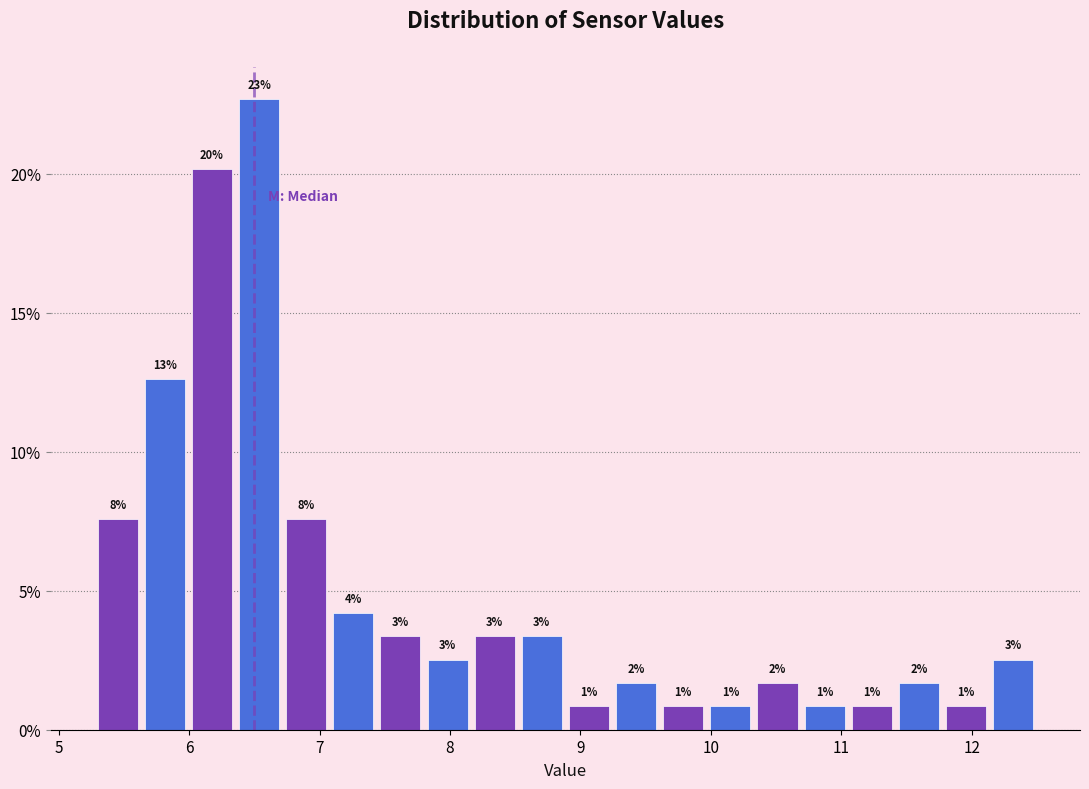

Around what value on the x-axis is the tallest bar? Give the approximate position of its centre, as read against the axis.

6.5